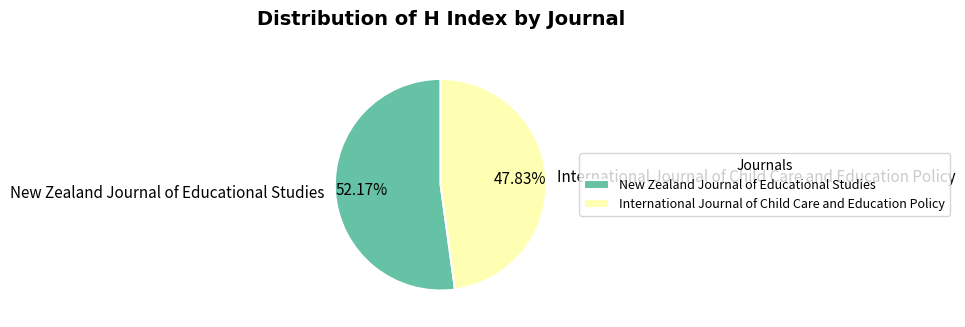

To the nearest percent, what is the difference between the largest and smallest slice percentages?

4%